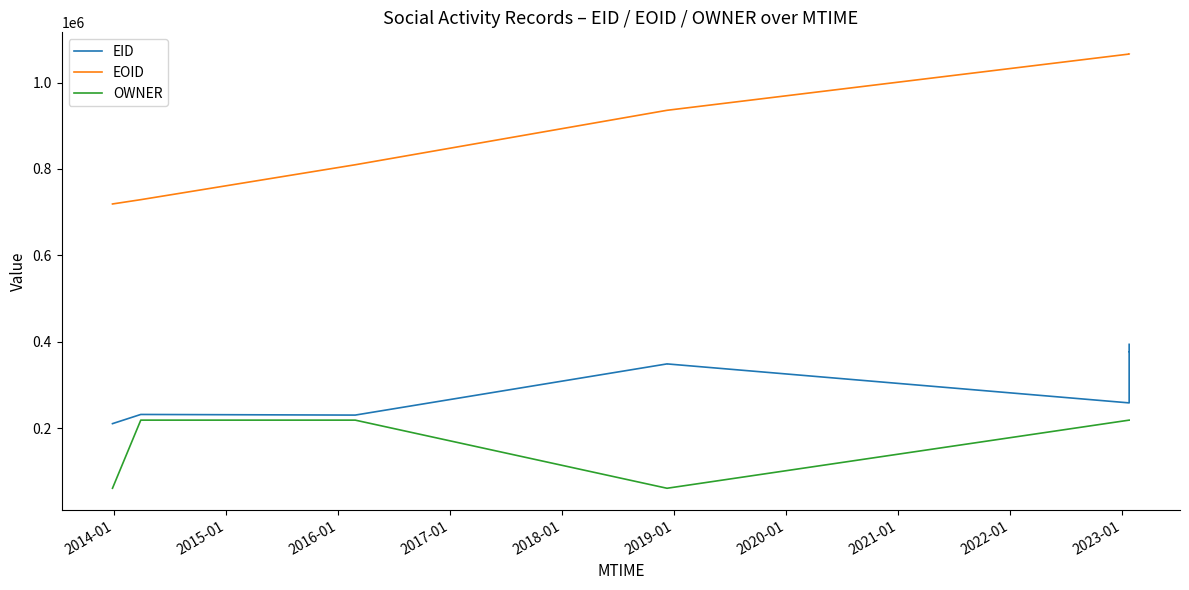

List the series in order of their peak value, highest first.

EOID, EID, OWNER